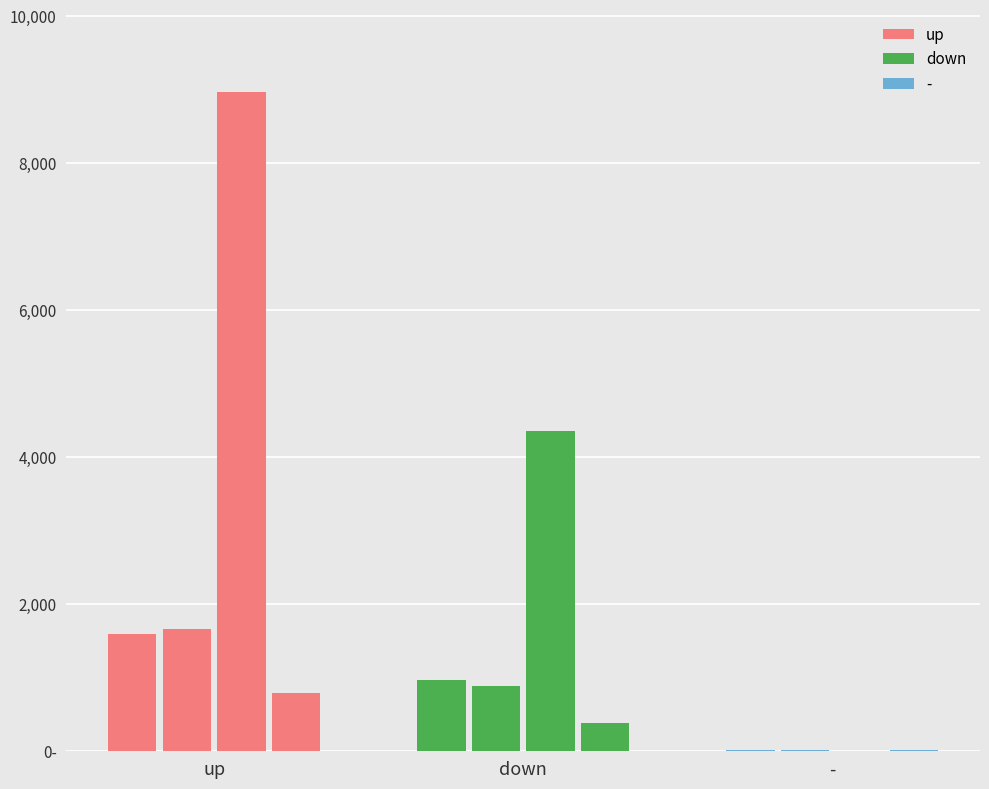

Reading left to right, list all the values displayed in this chart.

up: avg_position=28.5	avg_last_week=29.8	avg_weeks_on_chart=160.2	avg_peak_position=14.1	count_position=56.0	count_last_week=55.0	count_weeks_on_chart=56.0	count_peak_position=56.0	sum_position=1596.0	sum_last_week=1669.0	sum_weeks_on_chart=8971.0	sum_peak_position=790.0
down: avg_position=32.1	avg_last_week=29.4	avg_weeks_on_chart=145.3	avg_peak_position=12.8	count_position=30.0	count_last_week=30.0	count_weeks_on_chart=30.0	count_peak_position=30.0	sum_position=963.0	sum_last_week=882.0	sum_weeks_on_chart=4359.0	sum_peak_position=384.0
-: avg_position=16.0	avg_last_week=16.0	avg_weeks_on_chart=2.0	avg_peak_position=16.0	count_position=1.0	count_last_week=1.0	count_weeks_on_chart=1.0	count_peak_position=1.0	sum_position=16.0	sum_last_week=16.0	sum_weeks_on_chart=2.0	sum_peak_position=16.0